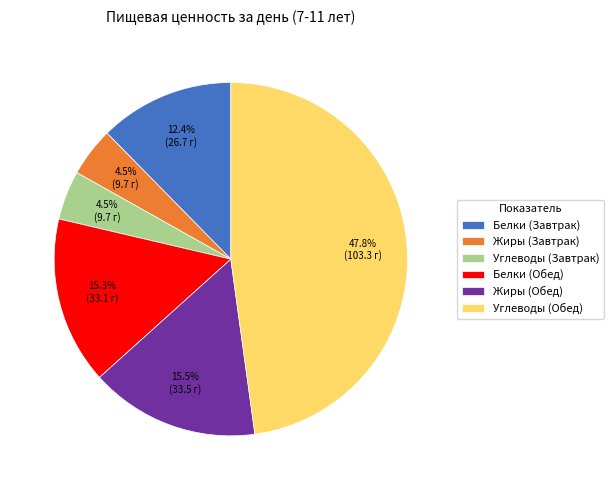

Do Белки (Обед) and Углеводы (Обед) together represent more than half of the pie?

Yes